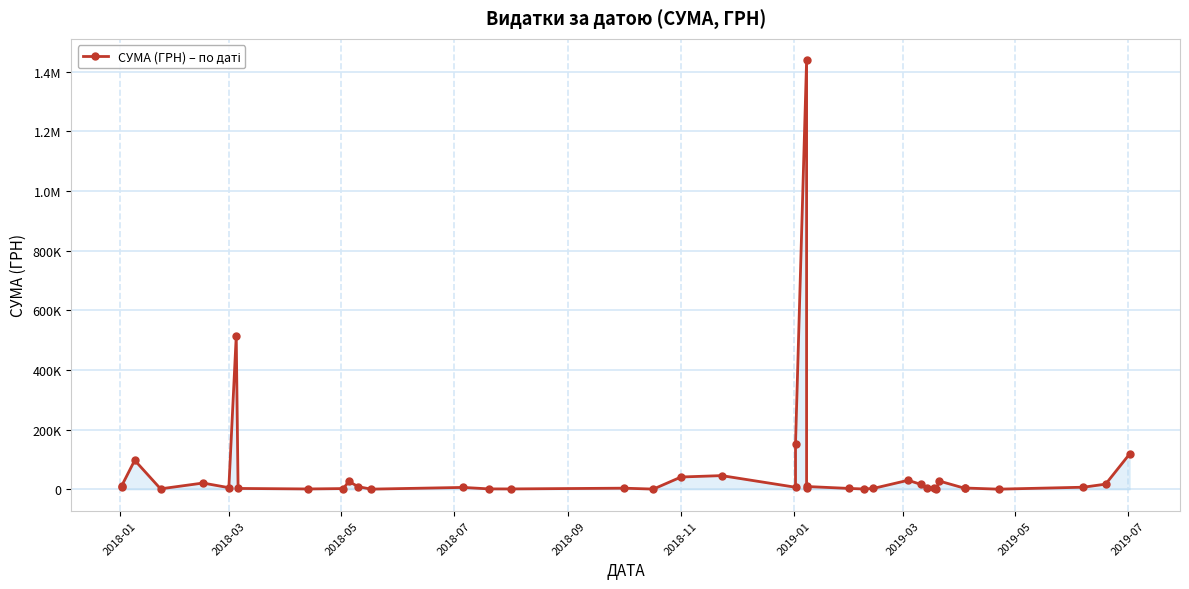

What is the maximum value shown in the chart?

1438708.4